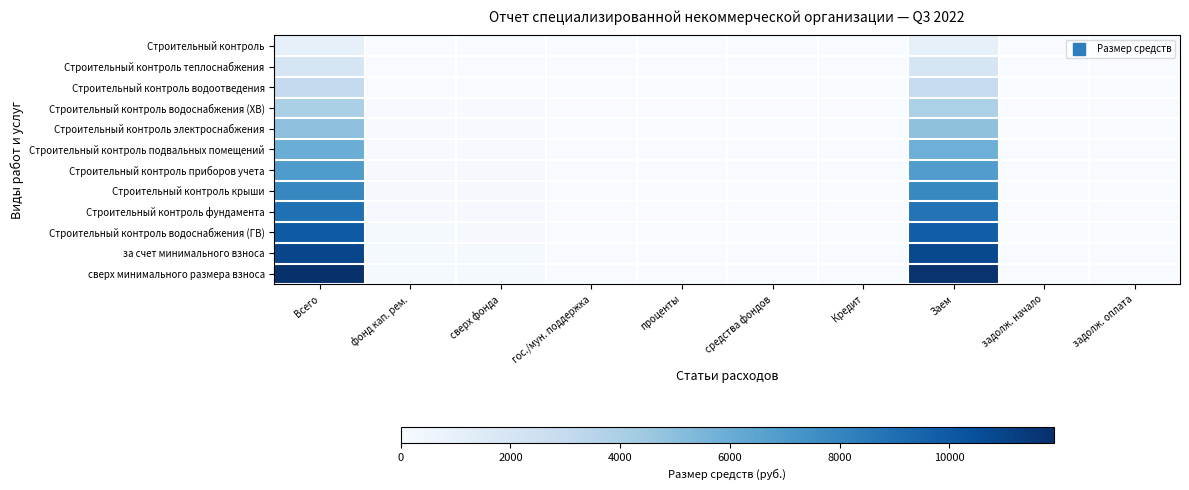

Which has a higher value, Всего or гос./мун. поддержка?

Всего